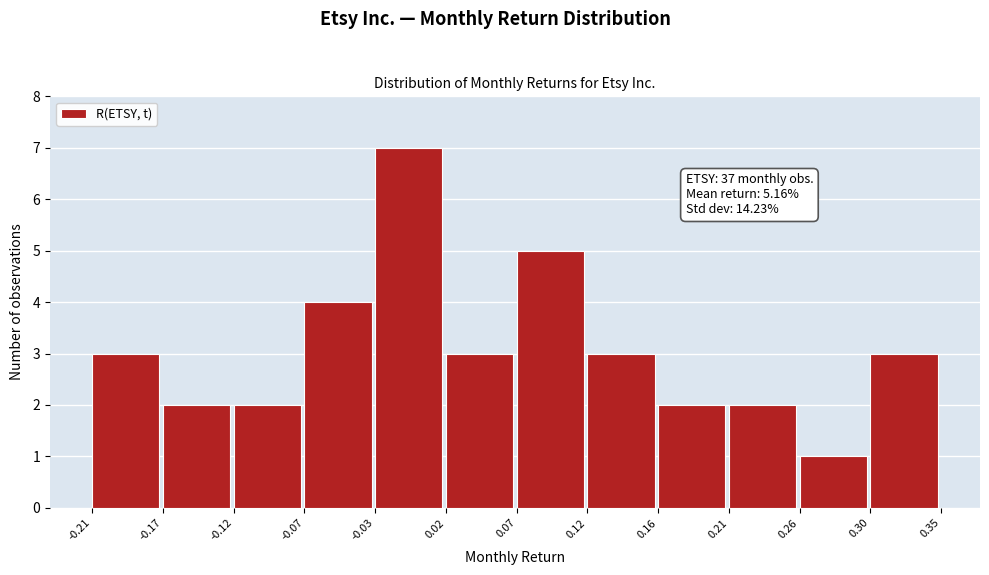

Which range on the x-axis has the tallest bar?

-0.03 to 0.02